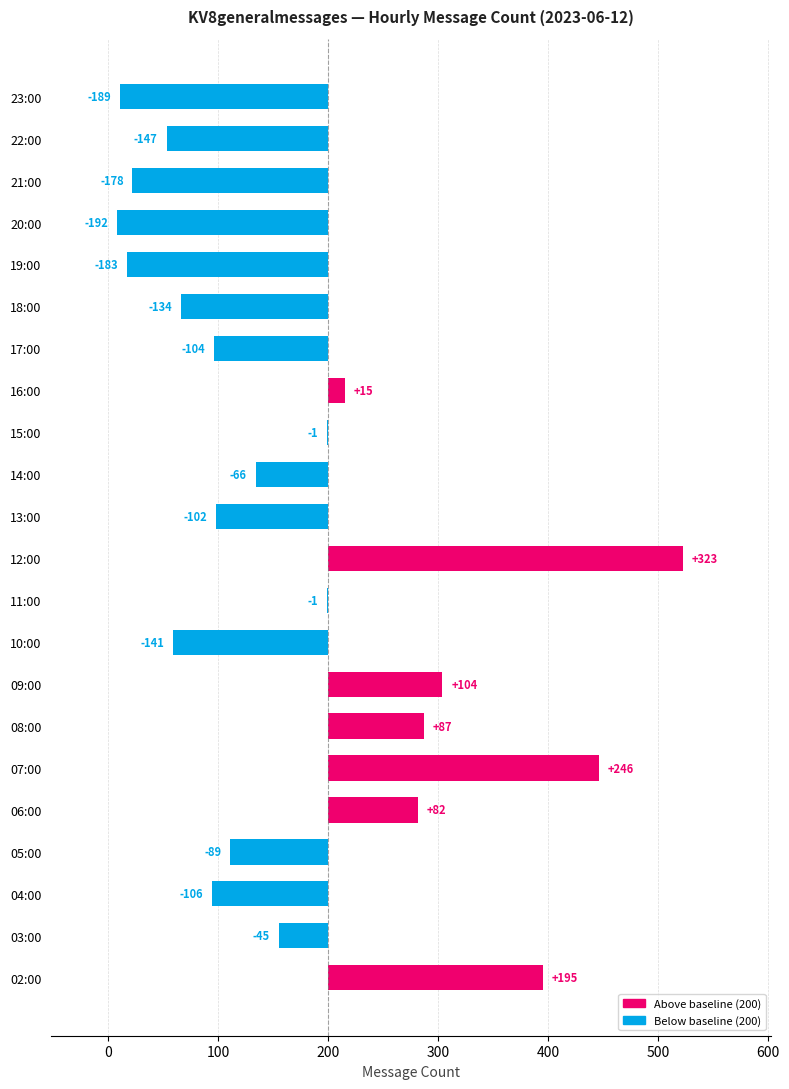

How many values are below zero?

15